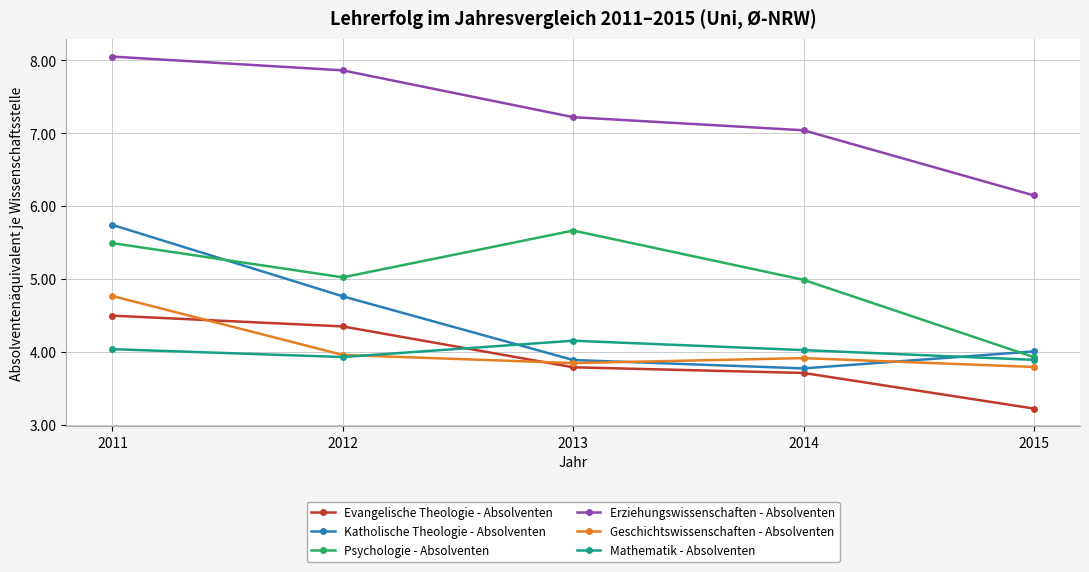

Reading left to right, extract all data points from this chart.

Evangelische Theologie - Absolventen: 2011=4.5	2012=4.3	2013=3.8	2014=3.7	2015=3.2
Katholische Theologie - Absolventen: 2011=5.7	2012=4.8	2013=3.9	2014=3.8	2015=4.0
Psychologie - Absolventen: 2011=5.5	2012=5.0	2013=5.7	2014=5.0	2015=3.9
Erziehungswissenschaften - Absolventen: 2011=8.1	2012=7.9	2013=7.2	2014=7.0	2015=6.1
Geschichtswissenschaften - Absolventen: 2011=4.8	2012=4.0	2013=3.8	2014=3.9	2015=3.8
Mathematik - Absolventen: 2011=4.0	2012=3.9	2013=4.2	2014=4.0	2015=3.9